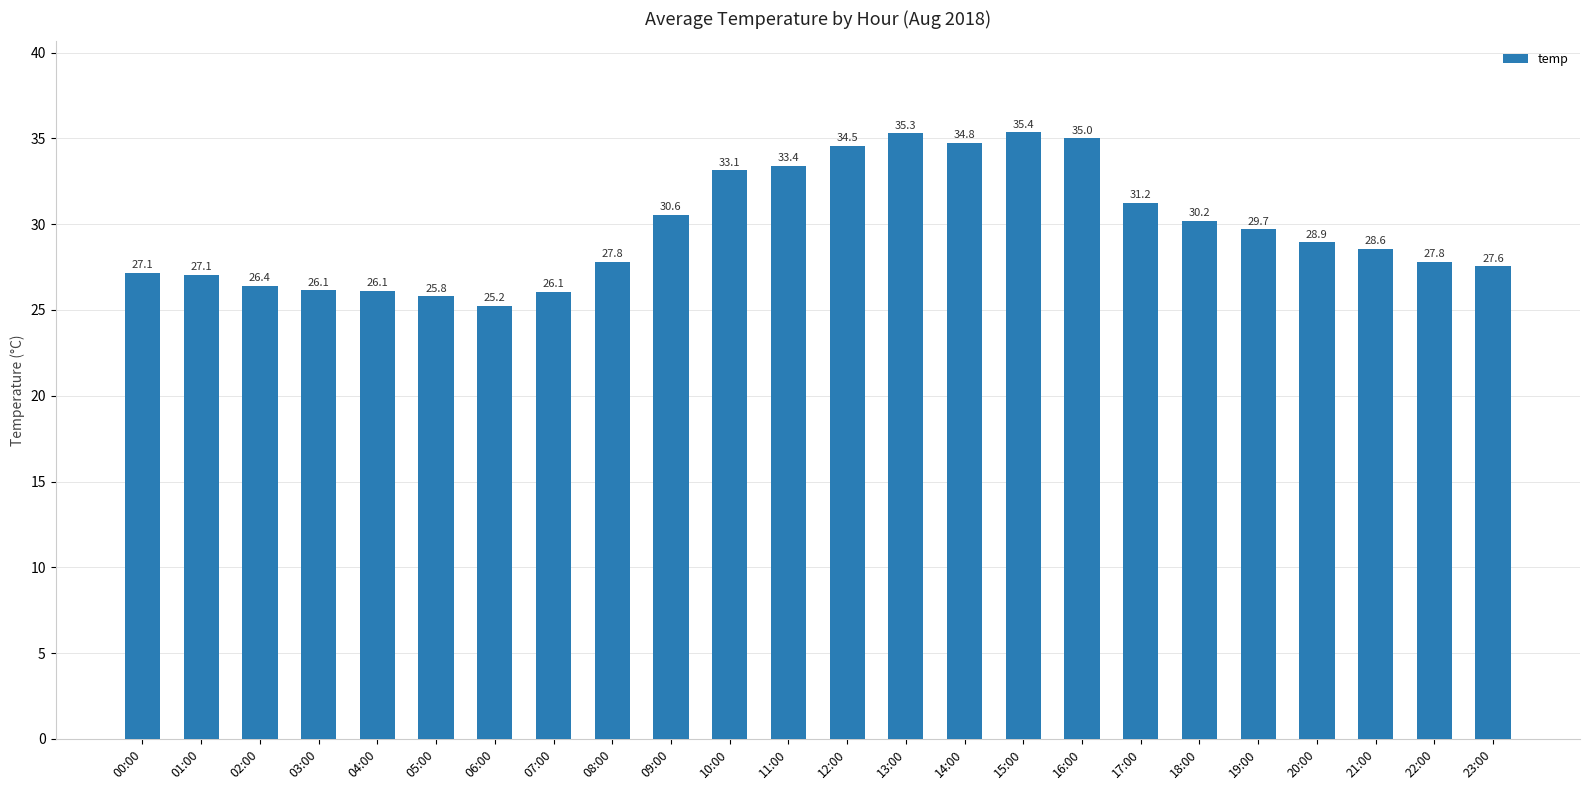

Which label corresponds to the smallest value in the chart?

06:00